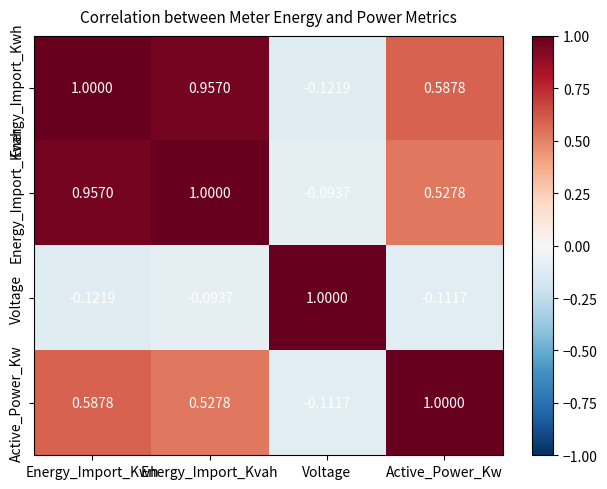

Which series has the largest total across all categories?

Energy_Import_Kwh